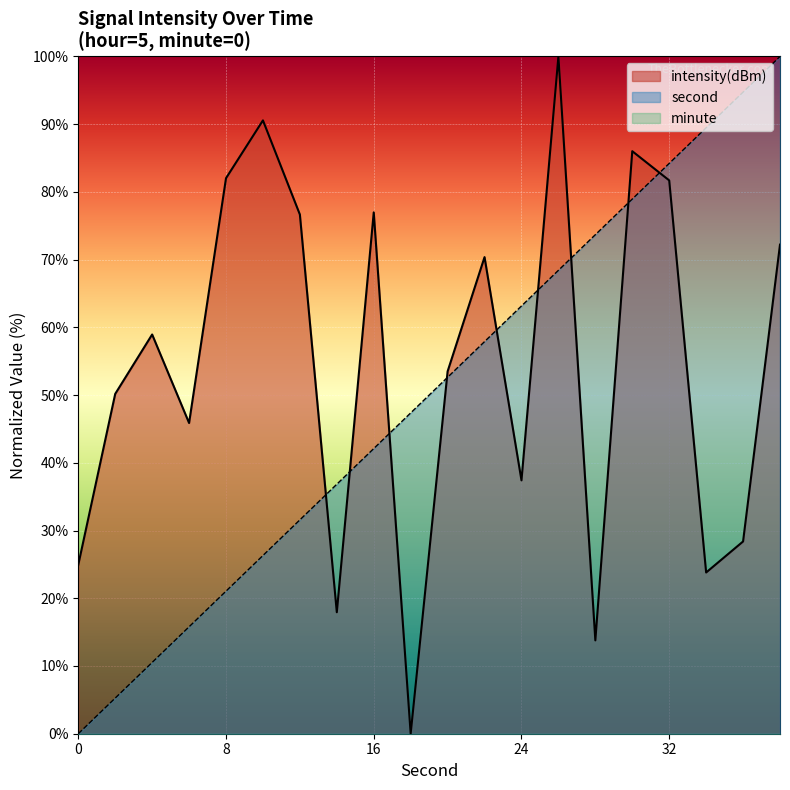

The intensity series shows 50.2 at 2. True or false?

True